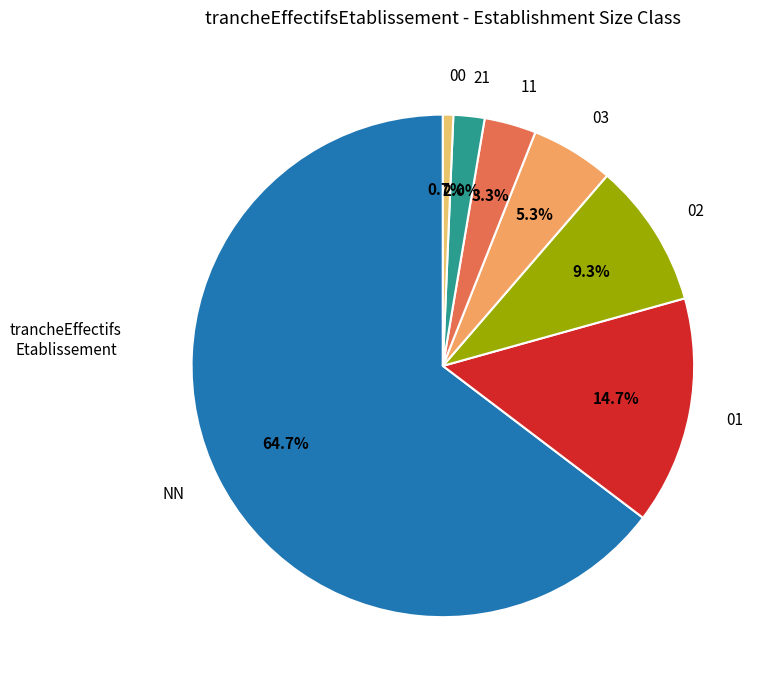

To the nearest percent, what is the difference between the largest and smallest slice percentages?

64%